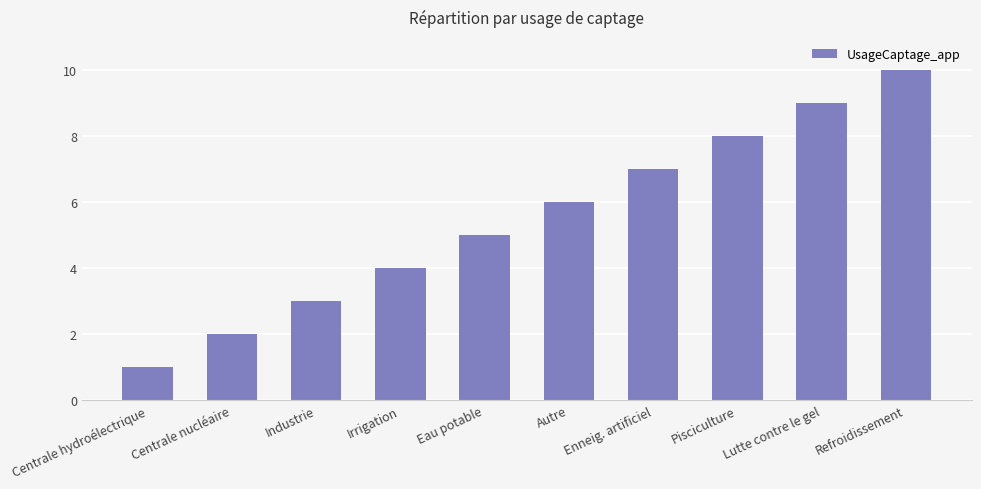

What is the value of the 7th bar from the left?

7